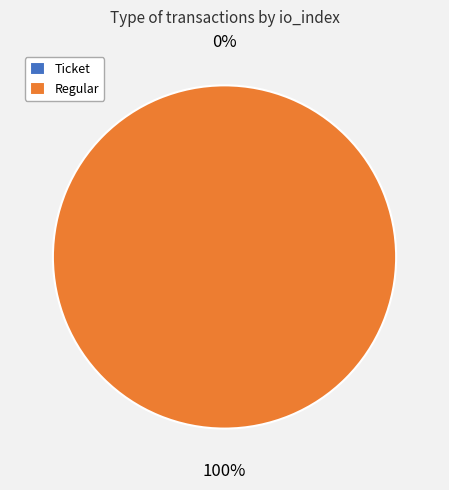

Is the sum of Regular and Ticket greater than half?

Yes